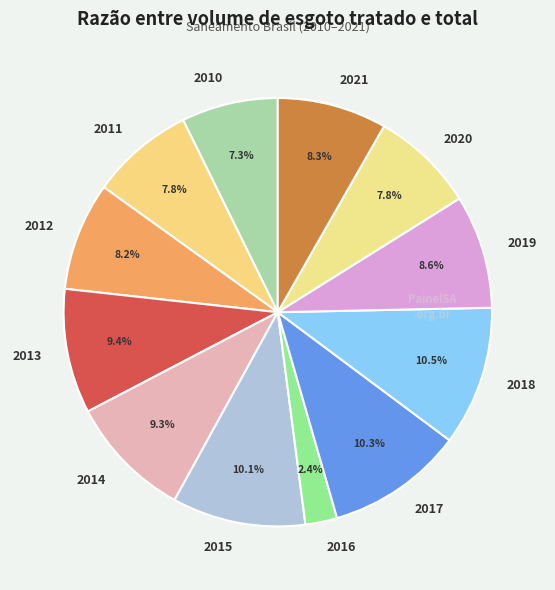

What percentage is the 2017 slice, to the nearest percent?

10%